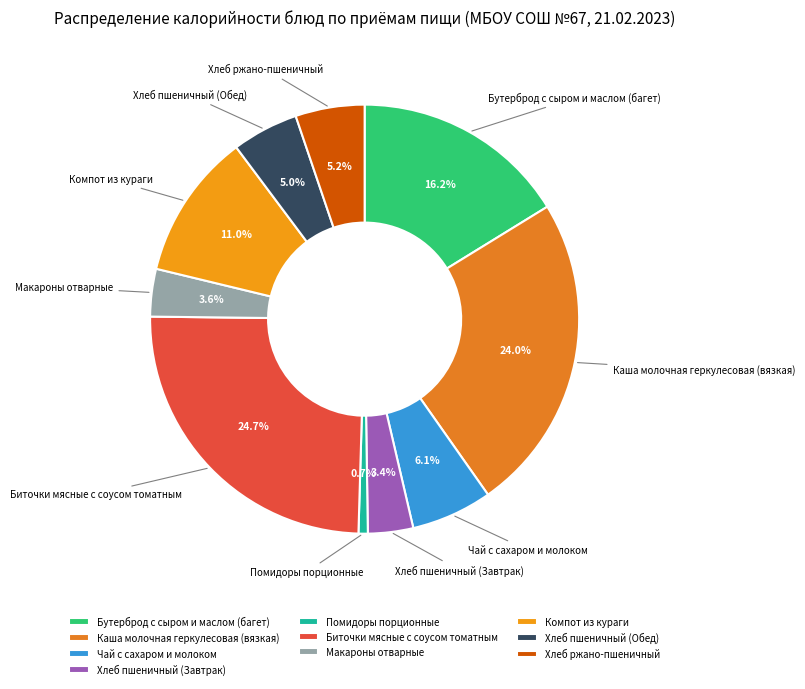

True or false: Каша молочная геркулесовая (вязкая) accounts for 32% of the total.

False